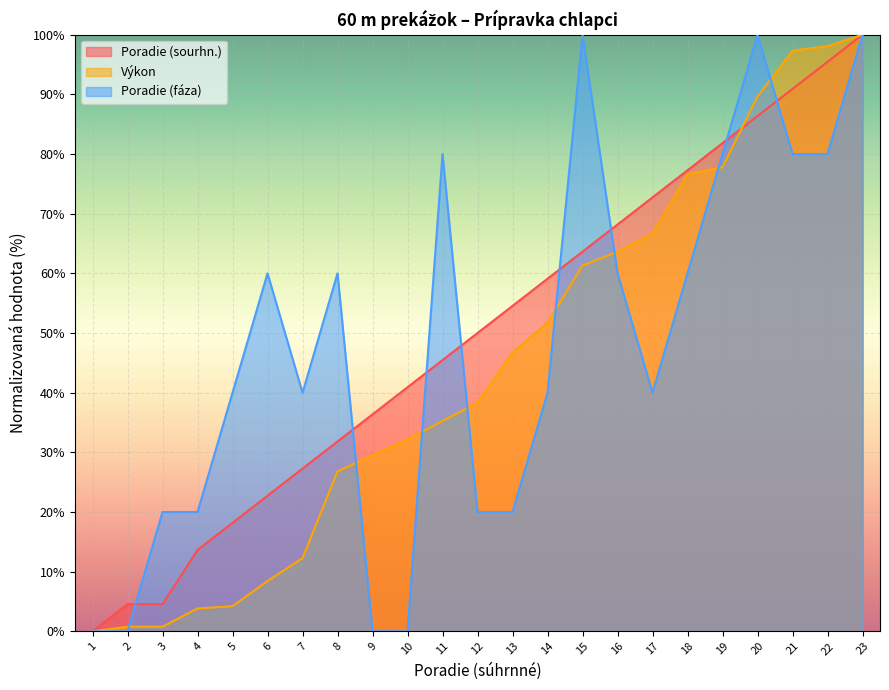

Reading right to left, list all the values displayed in this chart.

Poradie (sourhn.): 23=100.0	22=95.5	21=90.9	20=86.4	19=81.8	18=77.3	17=72.7	16=68.2	15=63.6	14=59.1	13=54.5	12=50.0	11=45.5	10=40.9	9=36.4	8=31.8	7=27.3	6=22.7	5=18.2	4=13.6	3=4.5	2=4.5	1=0.0
Výkon: 23=100.0	22=98.1	21=97.3	20=89.7	19=77.8	18=76.6	17=66.7	16=63.6	15=61.3	14=51.7	13=46.7	12=38.3	11=35.2	10=32.2	9=29.5	8=26.8	7=12.3	6=8.4	5=4.2	4=3.8	3=0.8	2=0.8	1=0.0
Poradie (fáza): 23=100.0	22=80.0	21=80.0	20=100.0	19=80.0	18=60.0	17=40.0	16=60.0	15=100.0	14=40.0	13=20.0	12=20.0	11=80.0	10=0.0	9=0.0	8=60.0	7=40.0	6=60.0	5=40.0	4=20.0	3=20.0	2=0.0	1=0.0